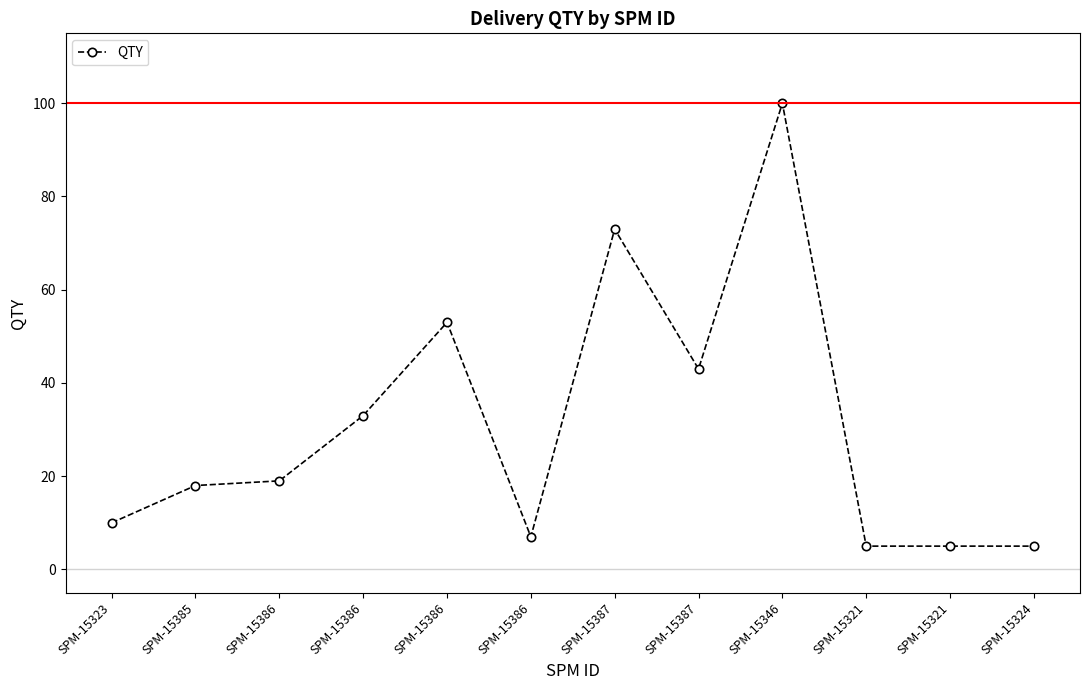

What is the approximate value at SPM-15323?

10